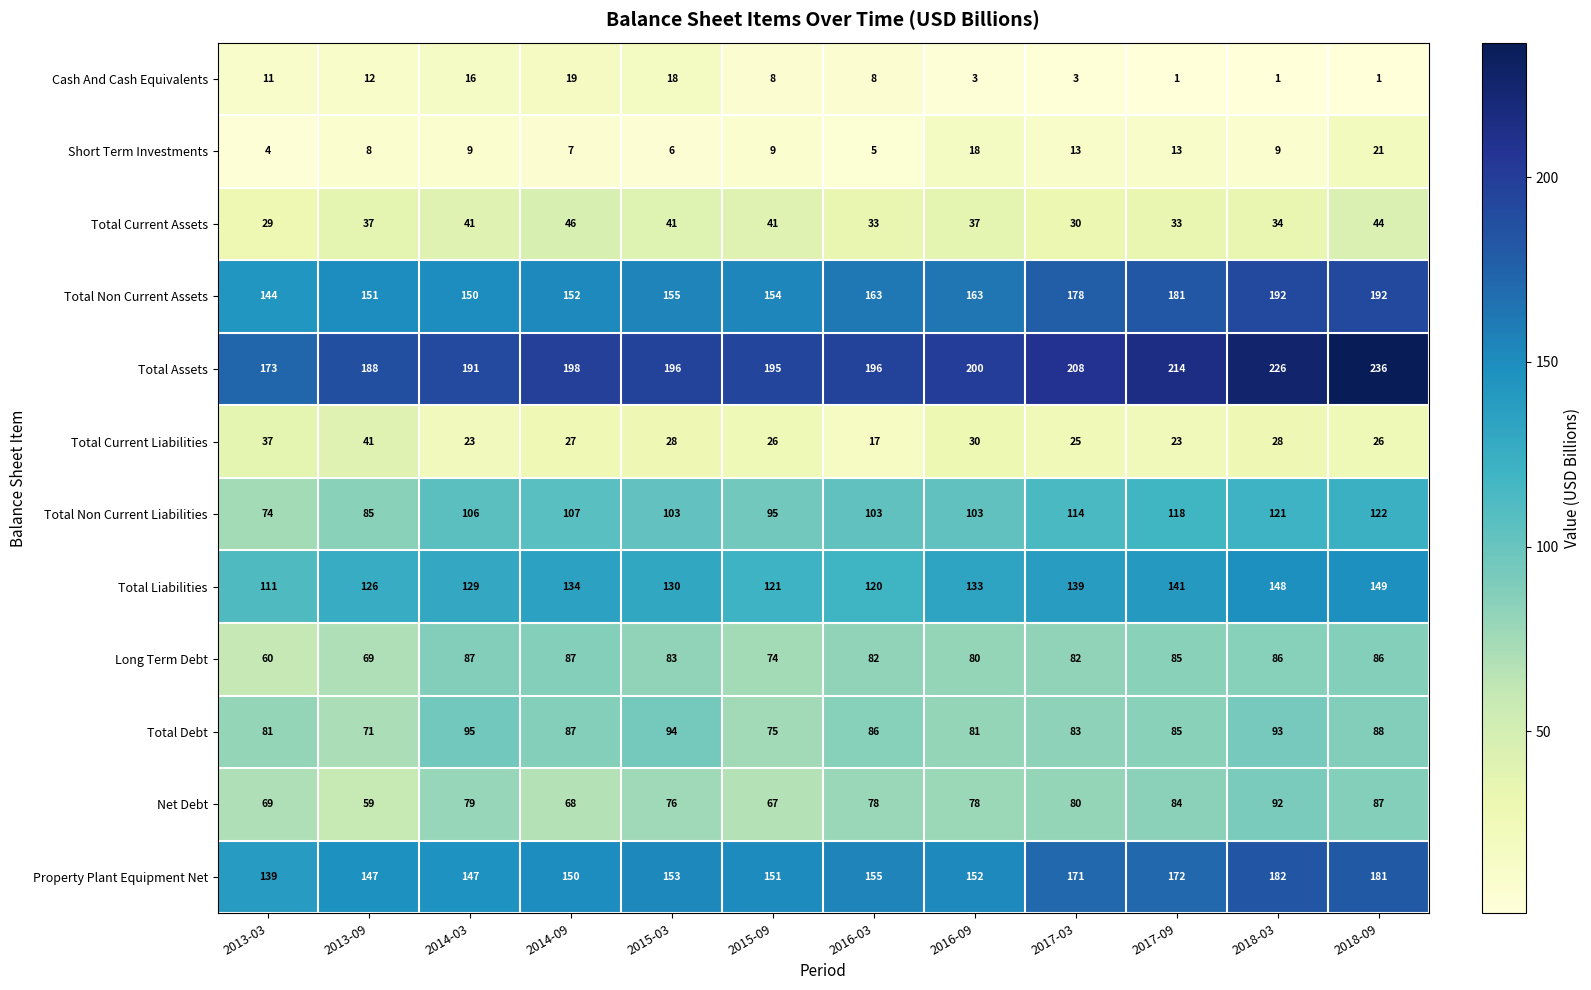

At how many categories does at least one series exceed 223?

2